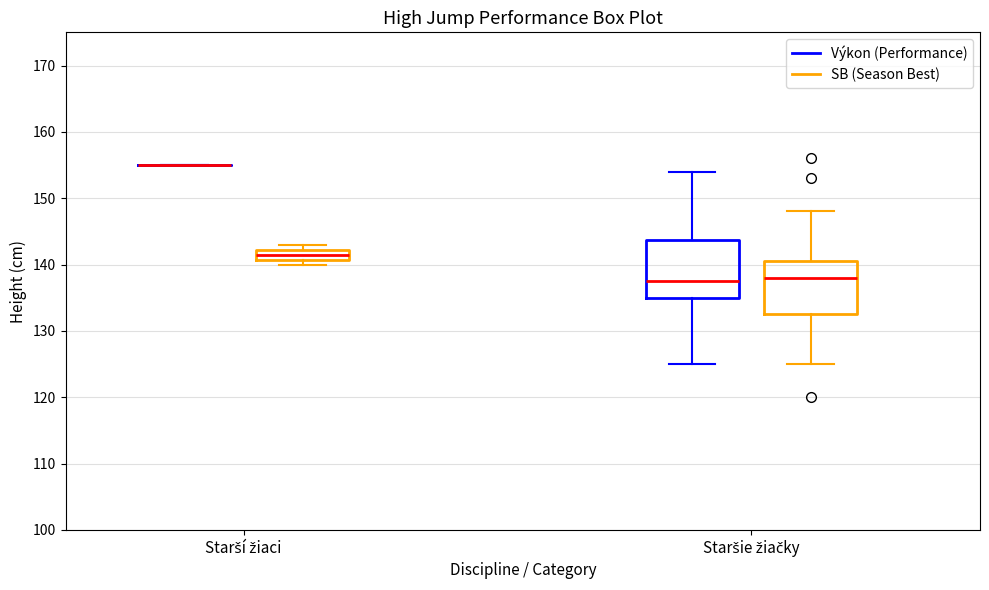

Reading left to right, read every box against the y-axis: the position of its median line, the range the box covers, and the ends of its whiskers. The values are not printed on the chart, so give them approximately, as read against the axis.

Starší žiaci (Výkon (Performance)): box collapsed to a line at 155, whiskers 155 to 155
Starší žiaci (SB (Season Best)): median 142 (inside the box), box 141 to 142, whiskers 140 to 143
Staršie žiačky (Výkon (Performance)): median 138, box 135 to 144, whiskers 125 to 154
Staršie žiačky (SB (Season Best)): median 138, box 133 to 141, whiskers 125 to 148